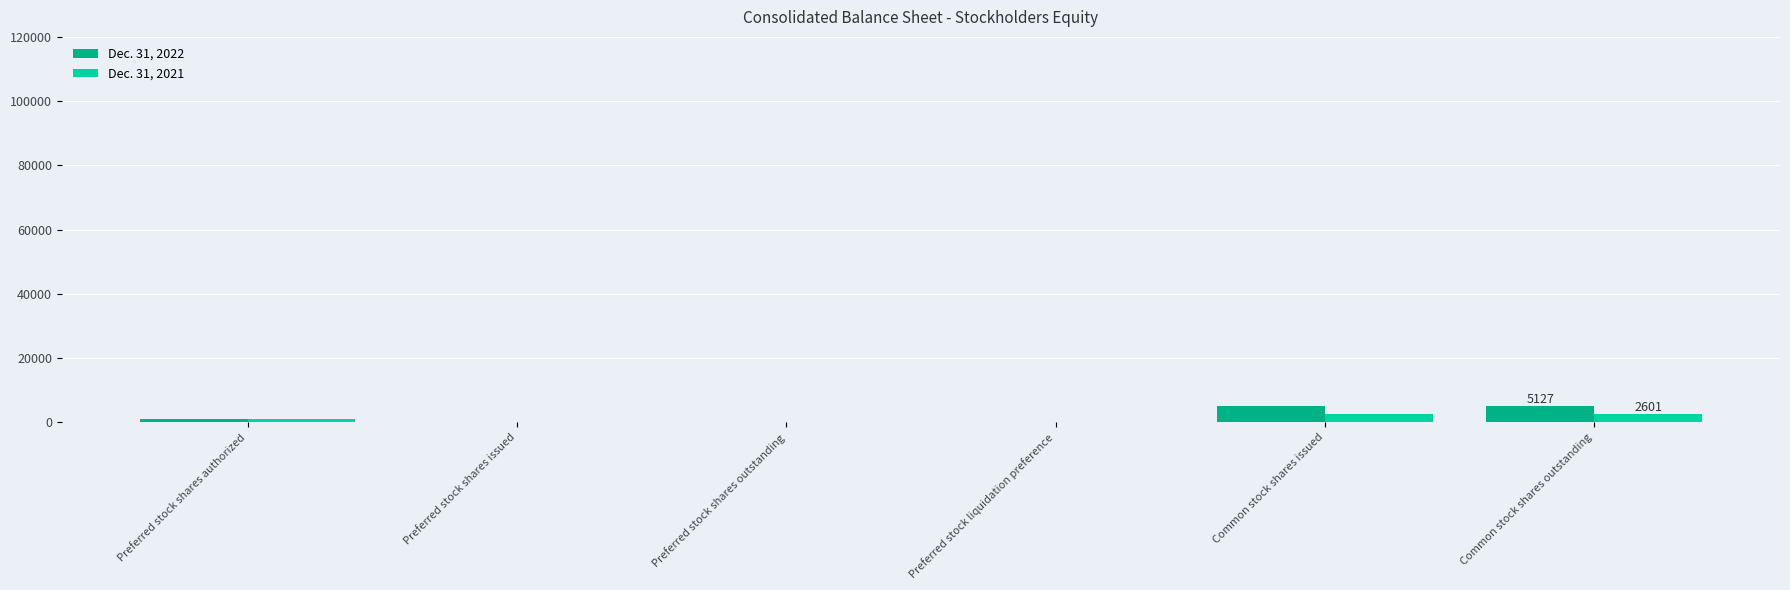

The value of Dec. 31, 2021 at Common stock shares issued is 2601. True or false?

True